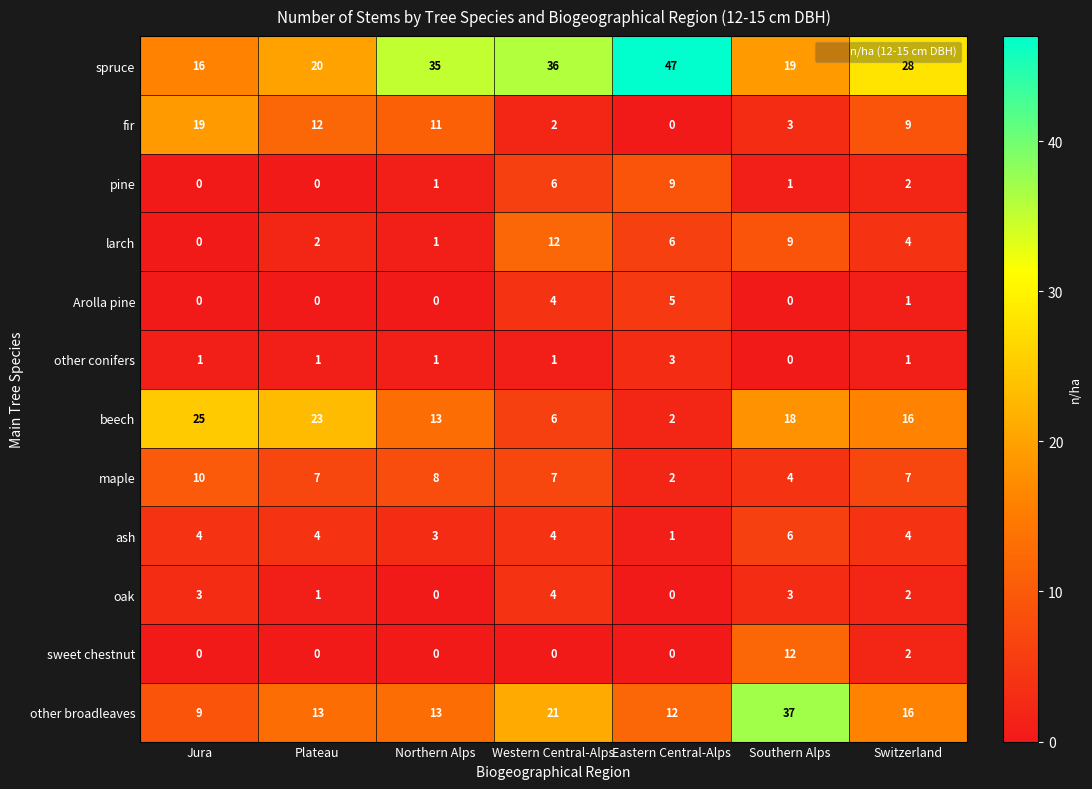

What is the difference between the maximum and minimum values in the fir series?

19